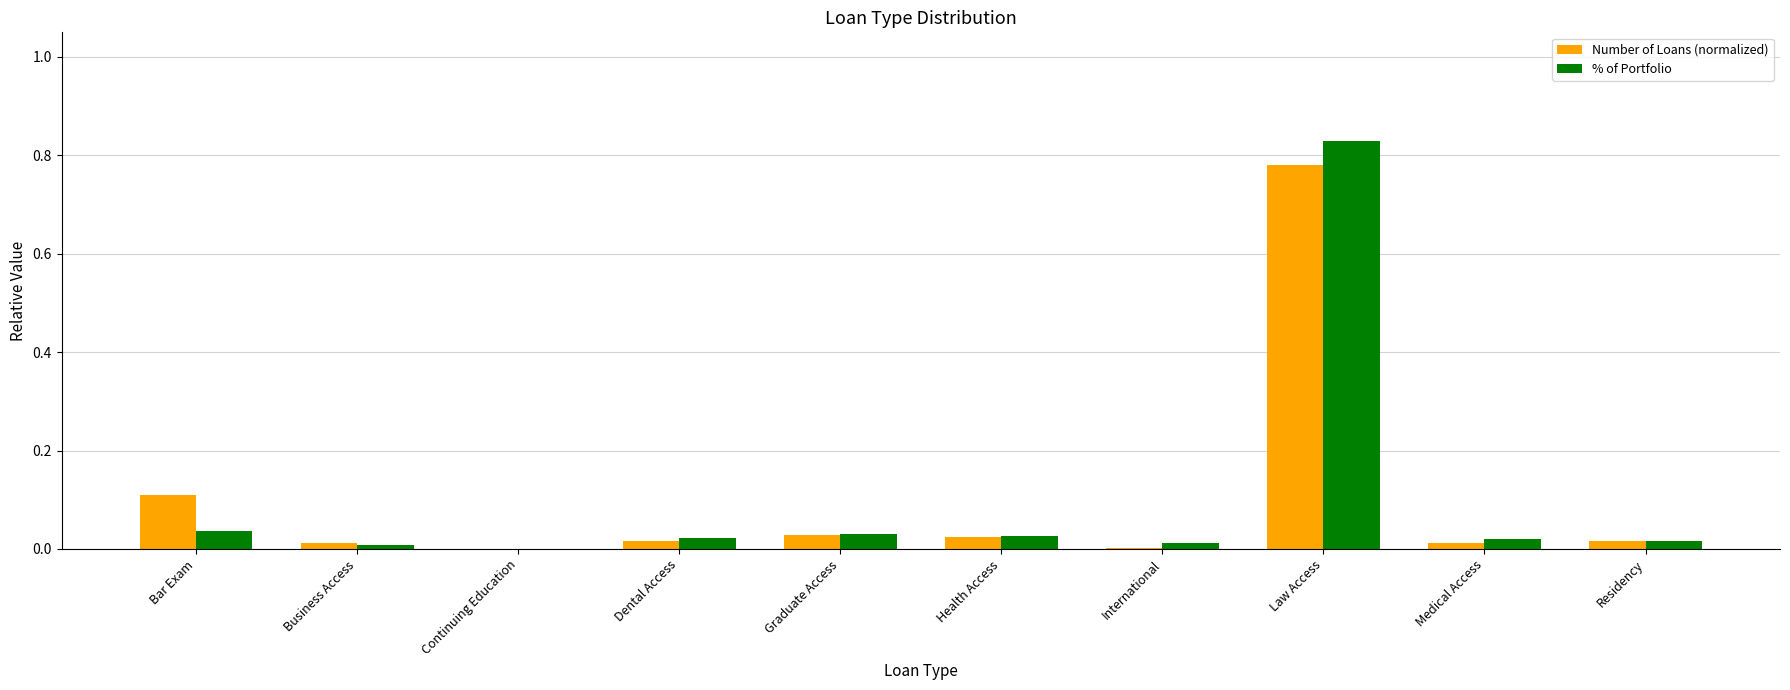

How many groups of bars are there?

10